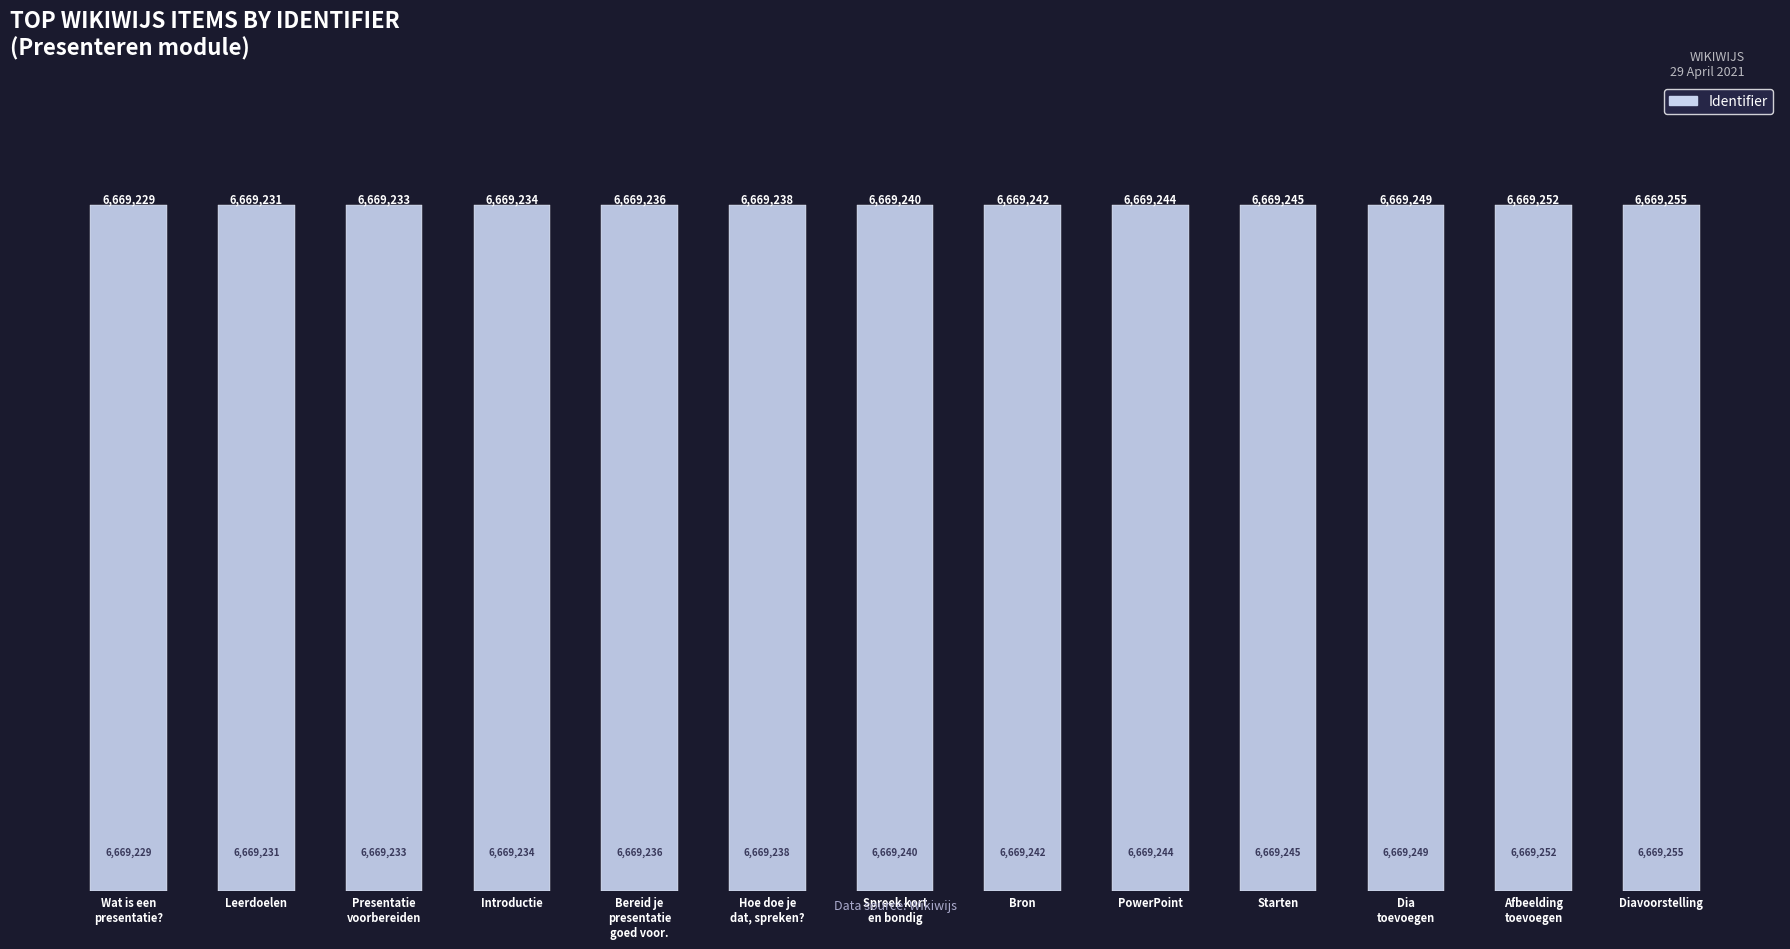

Are the bars horizontal?

No